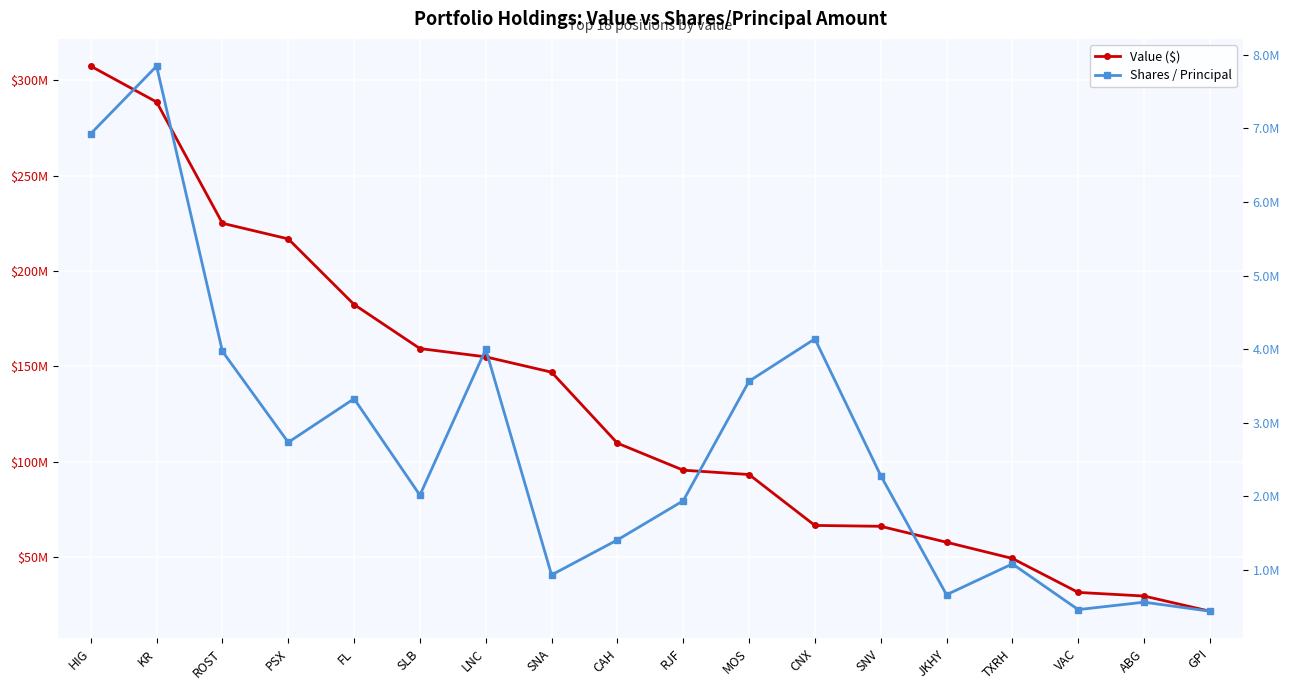

What is the sum of the Shares / Principal values at LNC and SNV?

6280654